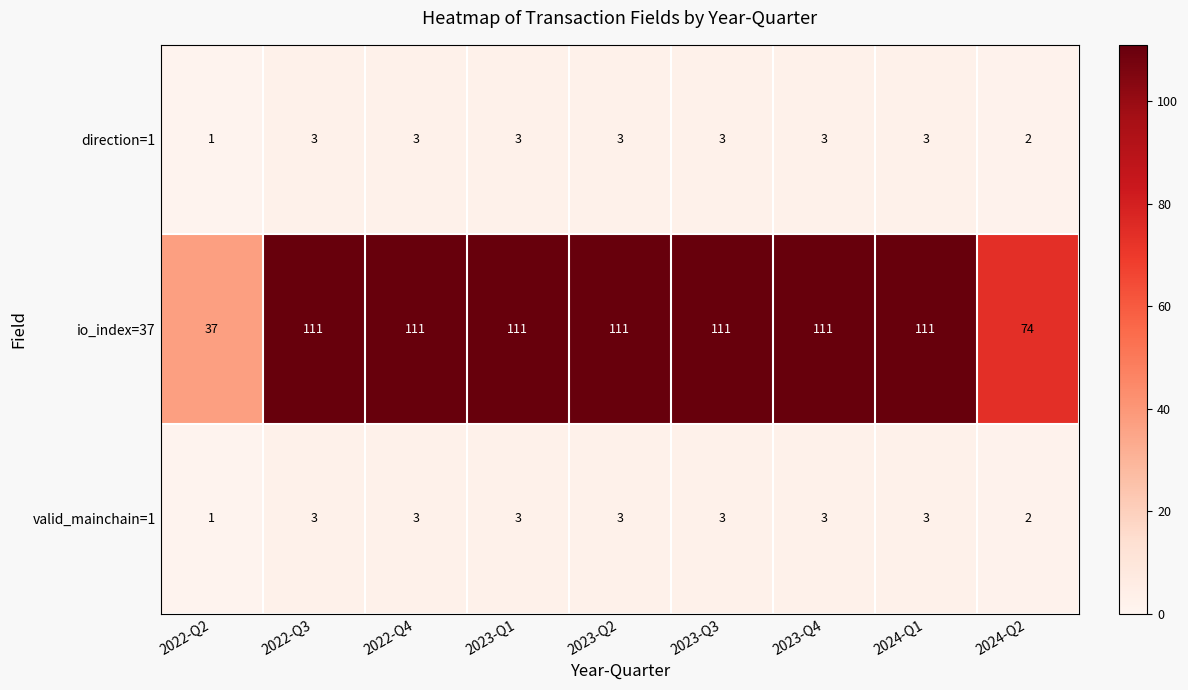

What is the difference between the highest and lowest values at 2022-Q4?

108